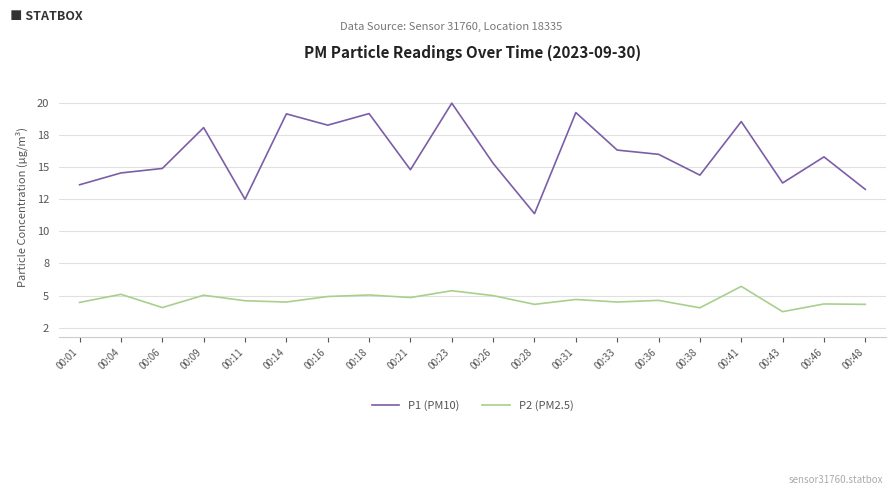

Does the chart display data point markers on the line(s)?

No